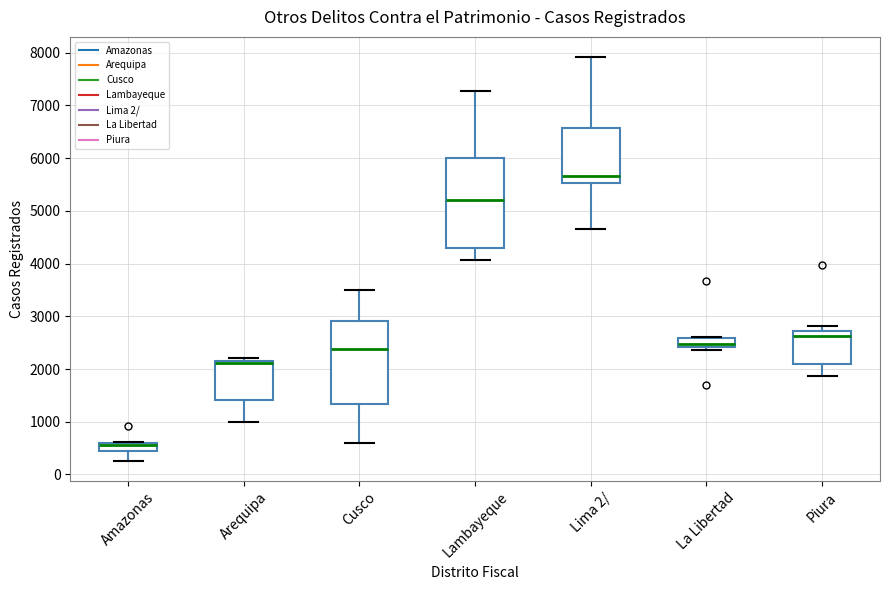

Which box is the tallest, from its lower edge to its upper edge?

Lambayeque